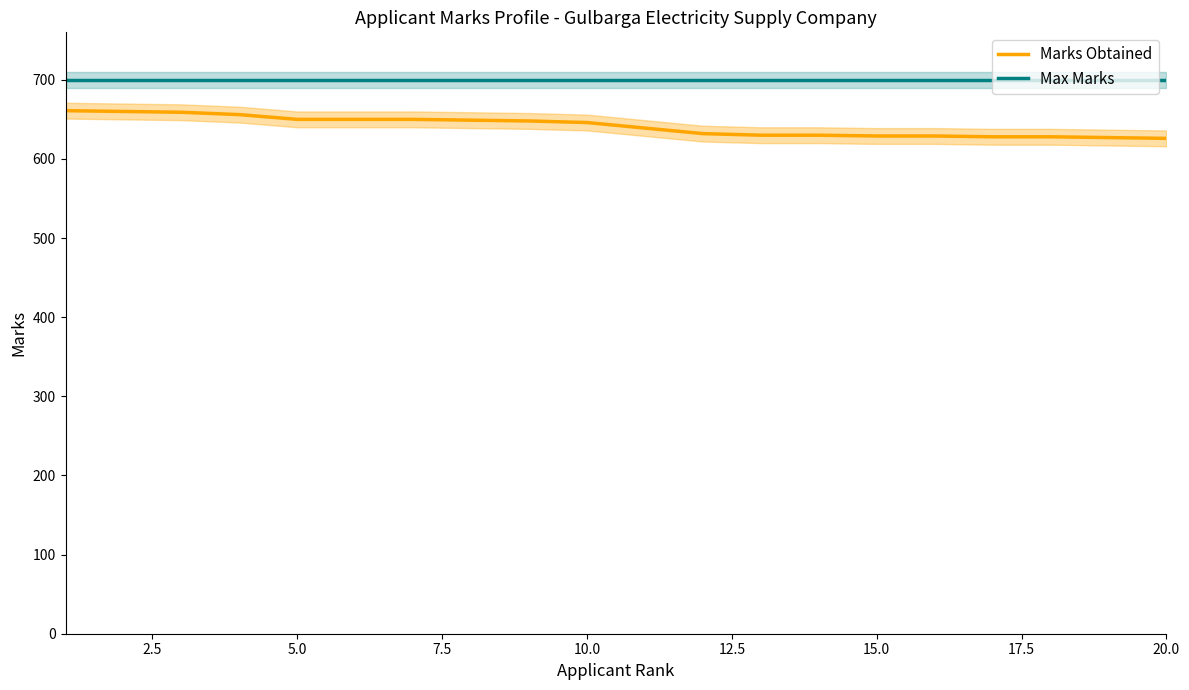

Is it true that Marks Obtained equals 949 at 20.0?

False